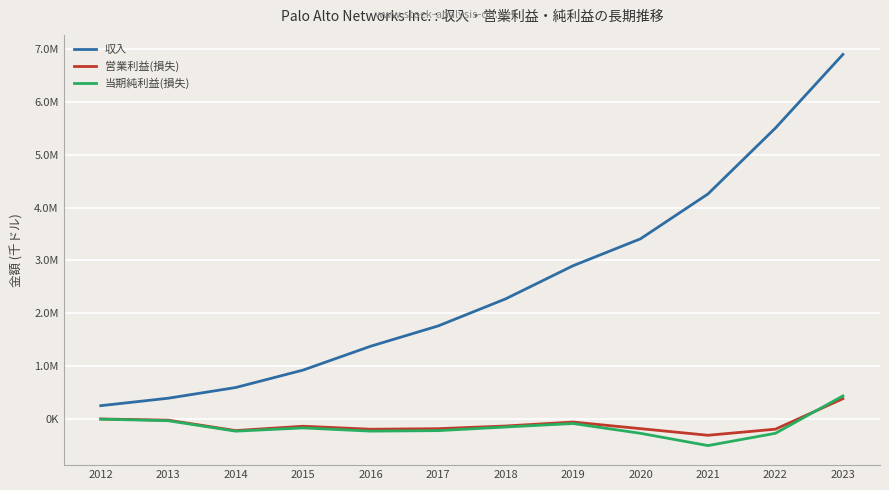

What are all the series names shown in the legend?

収入, 営業利益(損失), 当期純利益(損失)